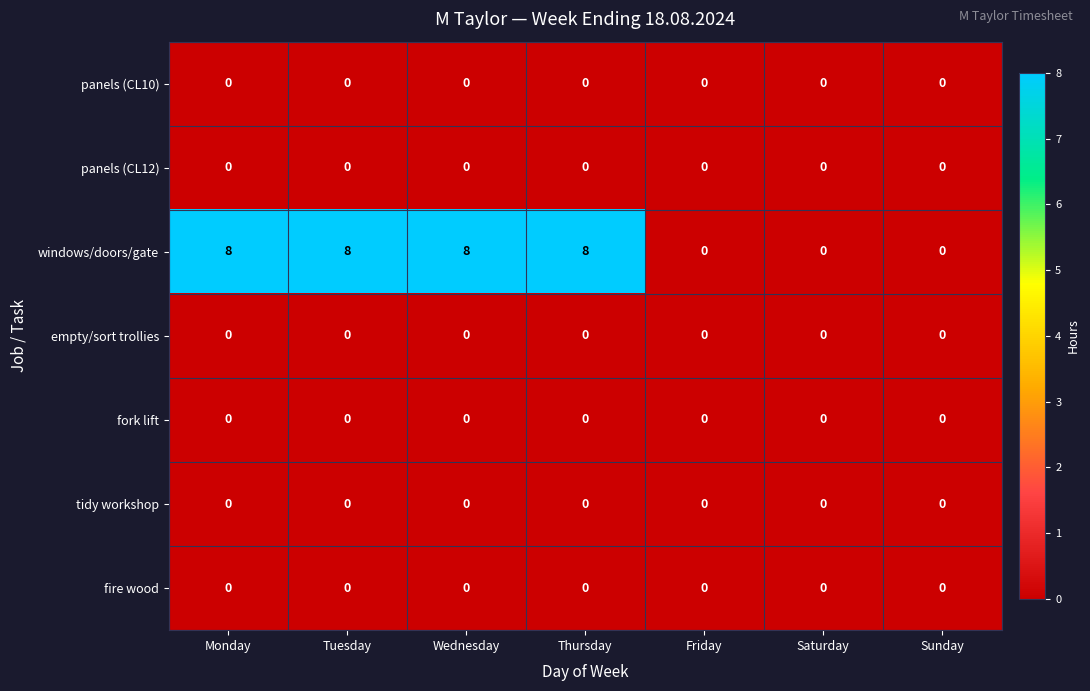

How many series are shown in this chart?

7